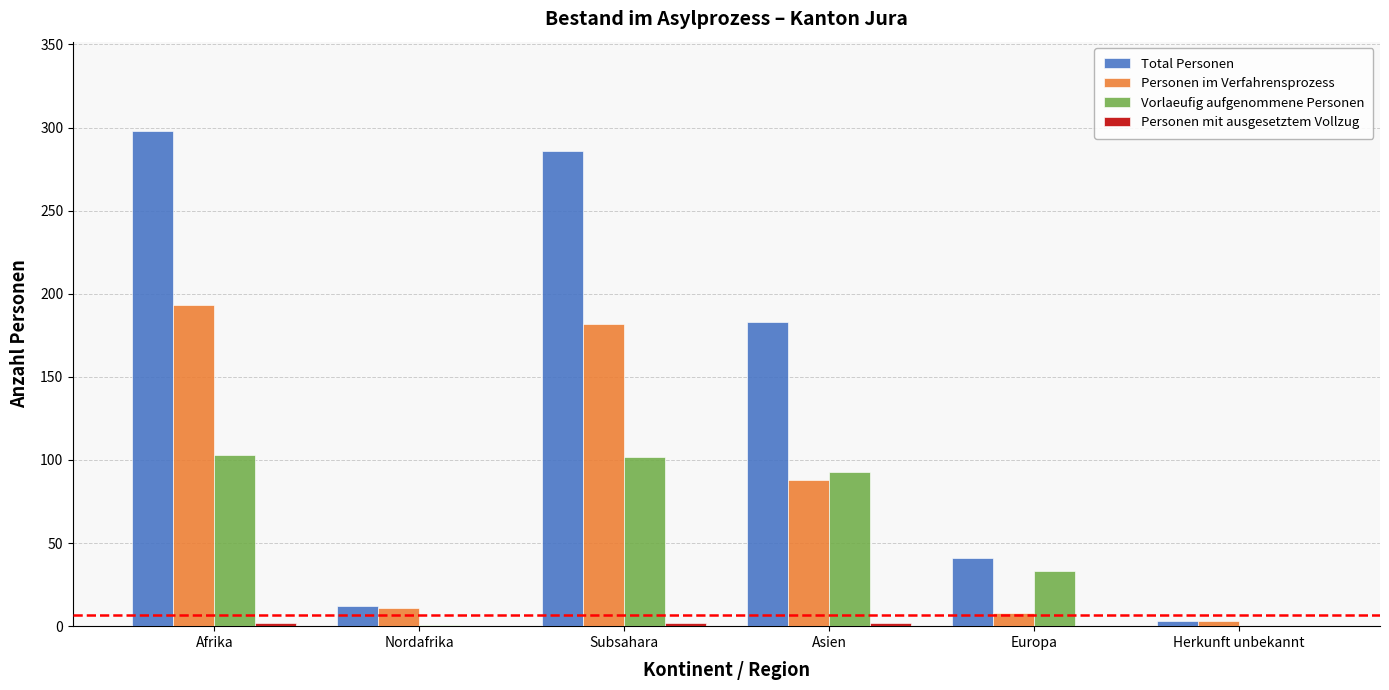

What is the difference between the Vorlaeufig aufgenommene Personen values at Nordafrika and Europa?

32